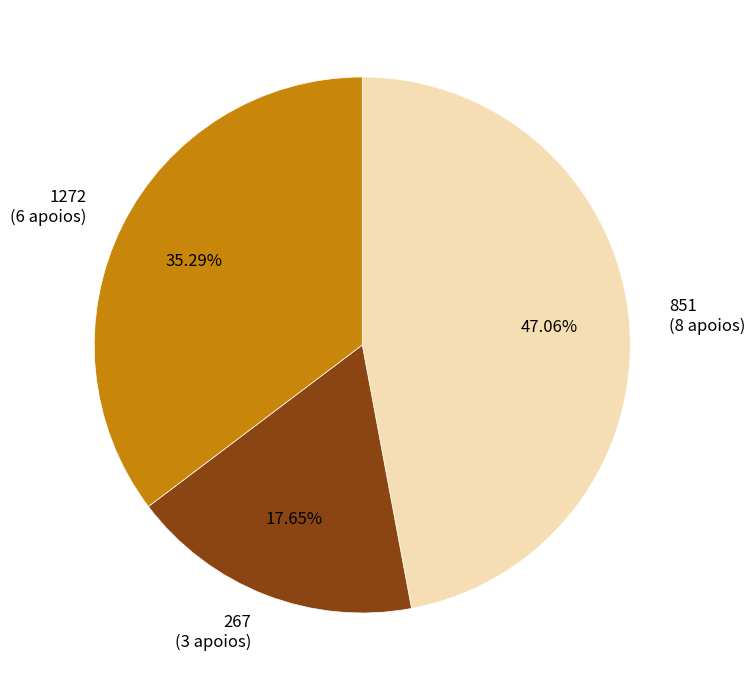

To the nearest percent, what is the average slice percentage?

33%